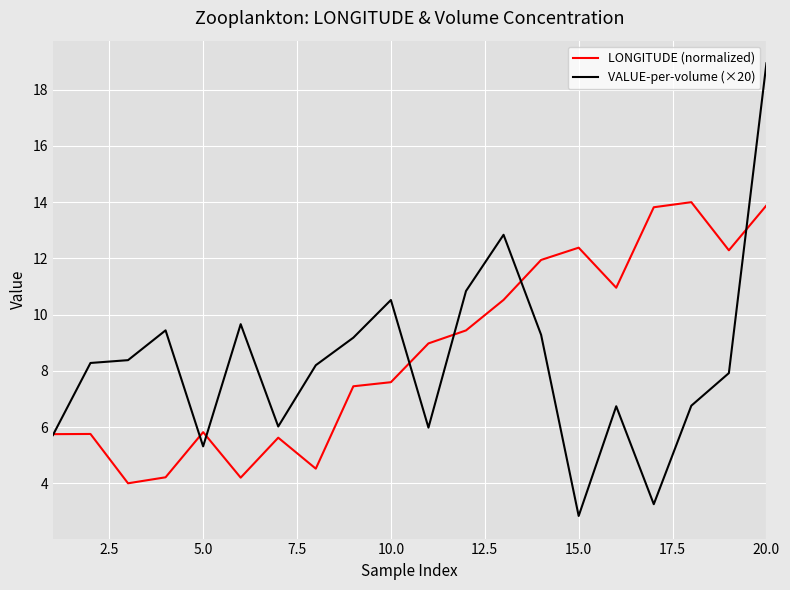

What is the smallest value displayed?

2.8